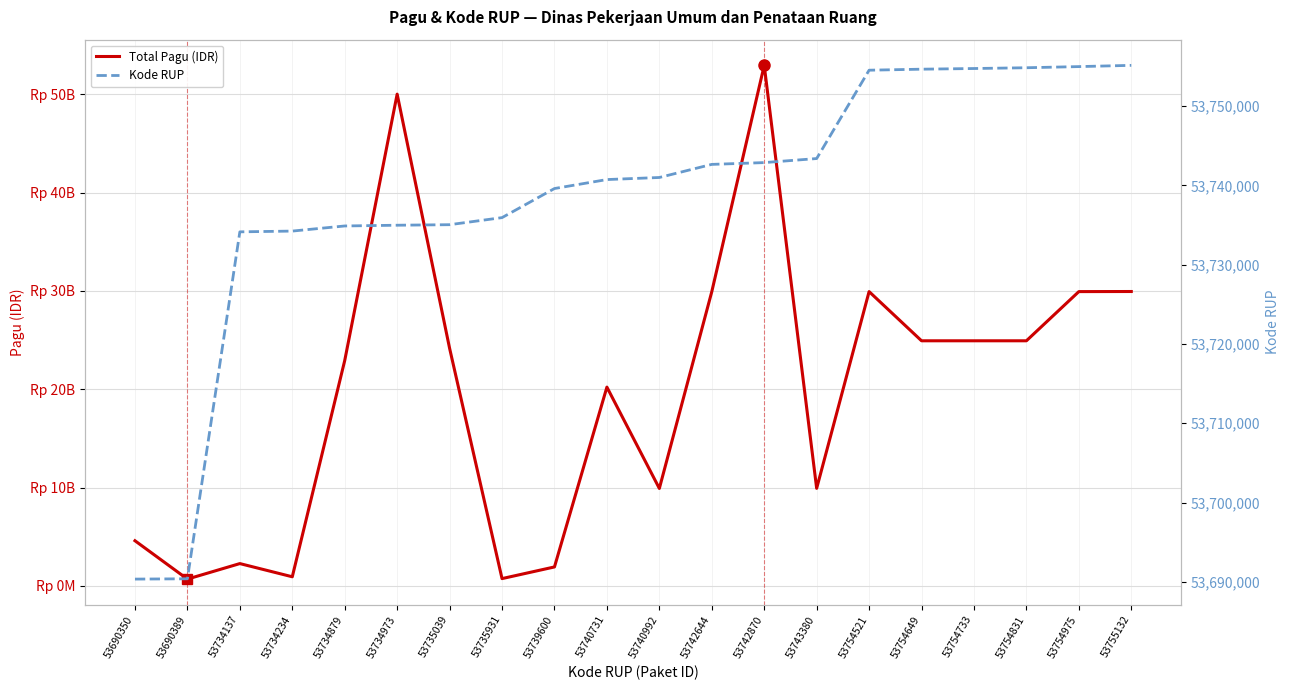

How many data points in Total Pagu (IDR) are less than 24163165000?

10